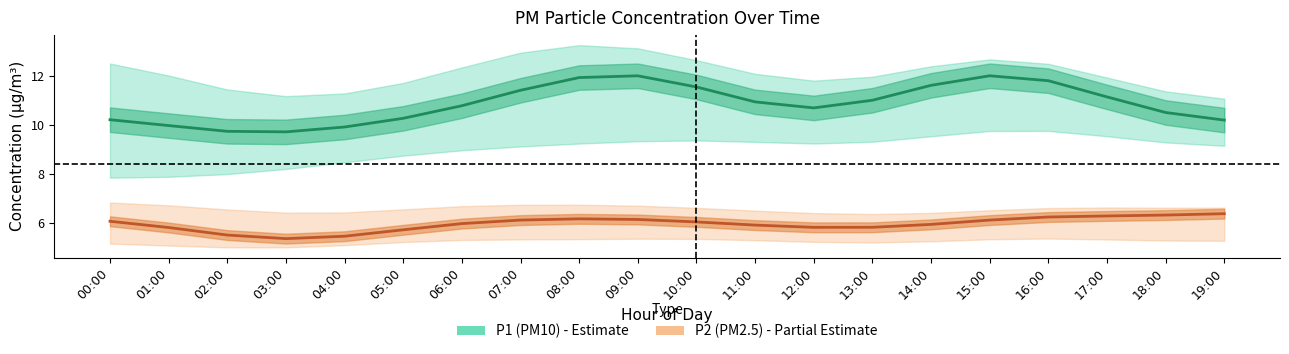

What position from the left is 03:00?

4